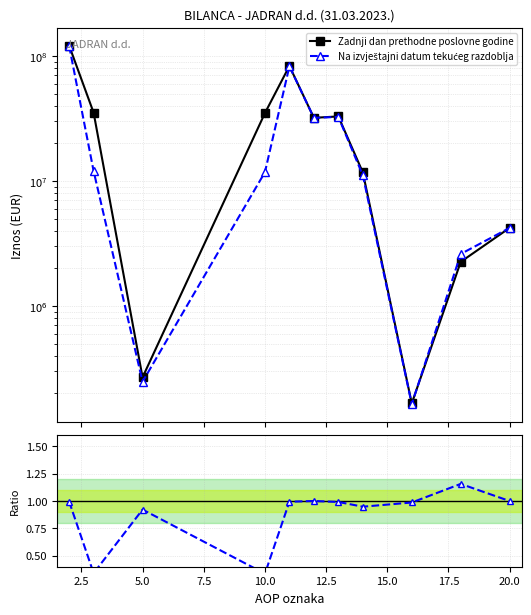

At how many categories does at least one series exceed 2764286?

8